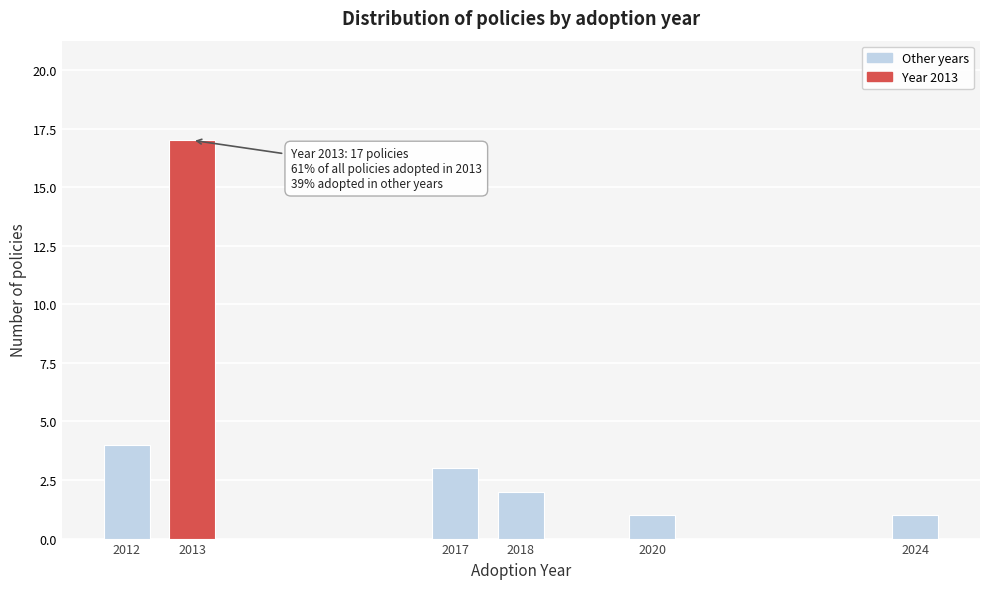

Reading left to right, extract all data points from this chart.

2012=4	2013=17	2017=3	2018=2	2020=1	2024=1